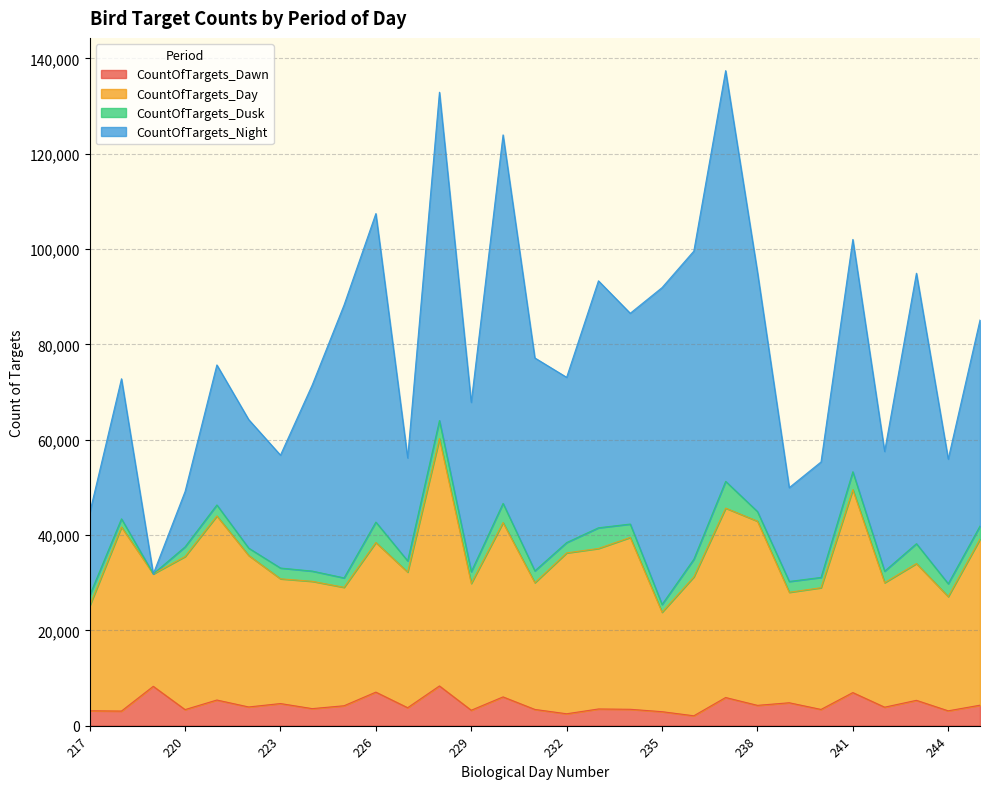

What is the difference between the maximum and minimum values in the CountOfTargets_Dawn series?

6259